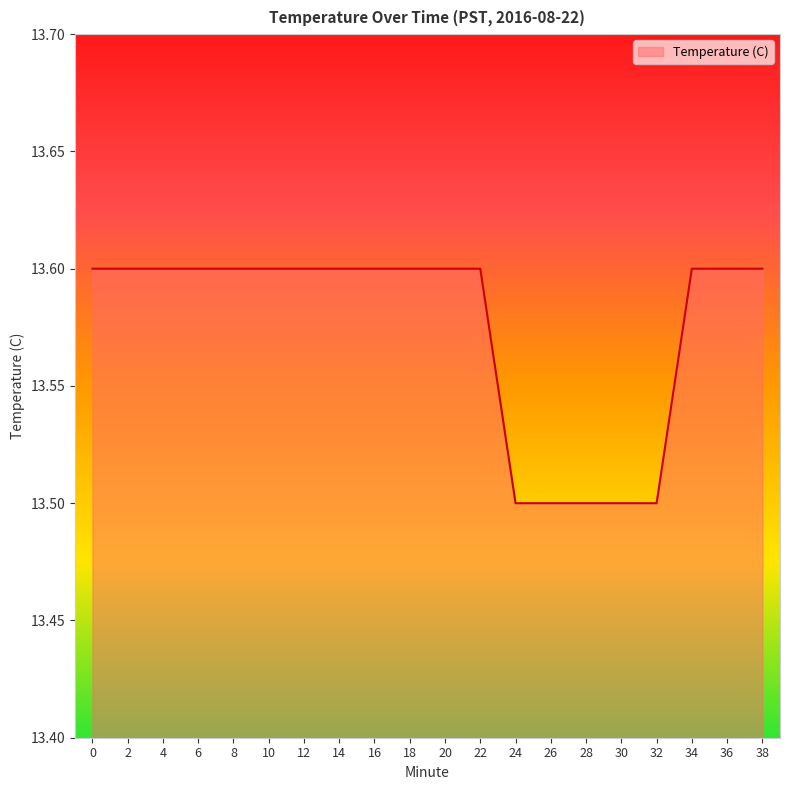

What is the minimum value shown in the chart?

13.5